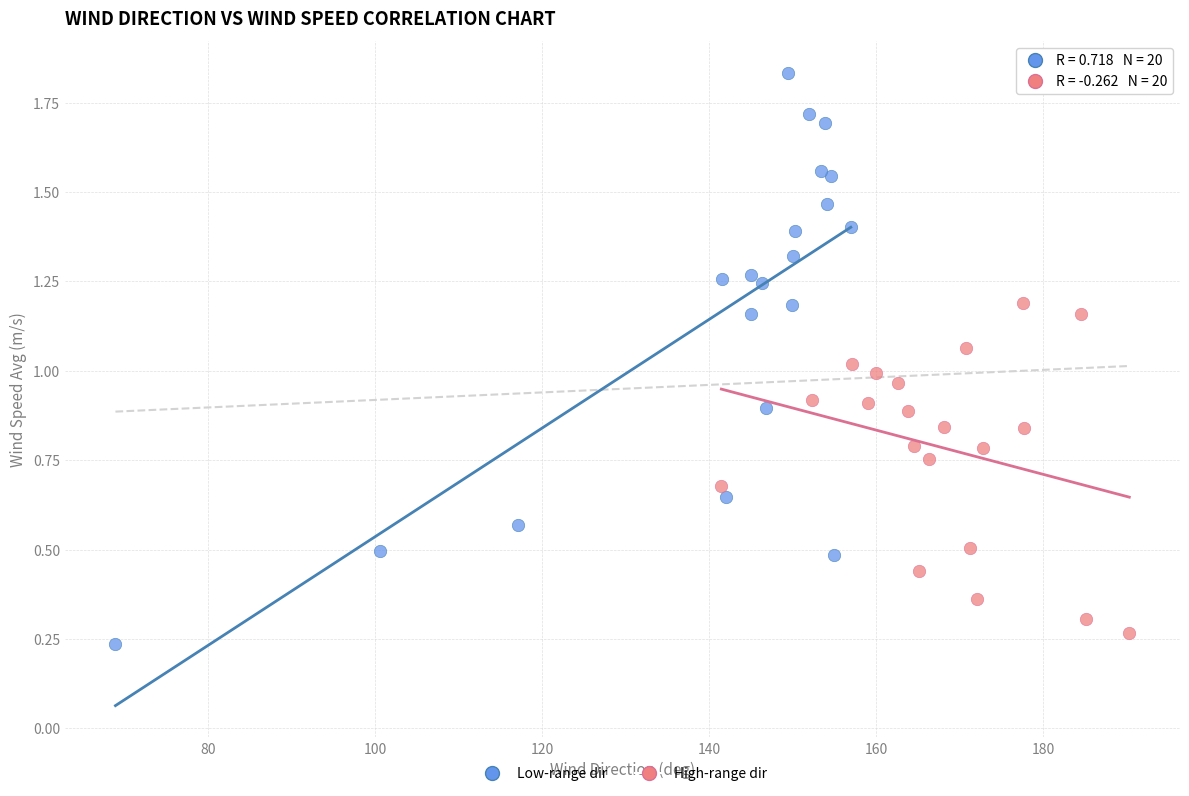

Which series reaches the maximum Y coordinate?

Low-range dir